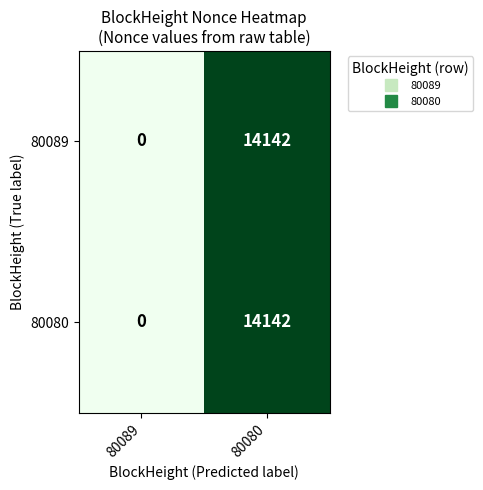

What is the difference between the 80089 values at 80089 and 80080?

14142